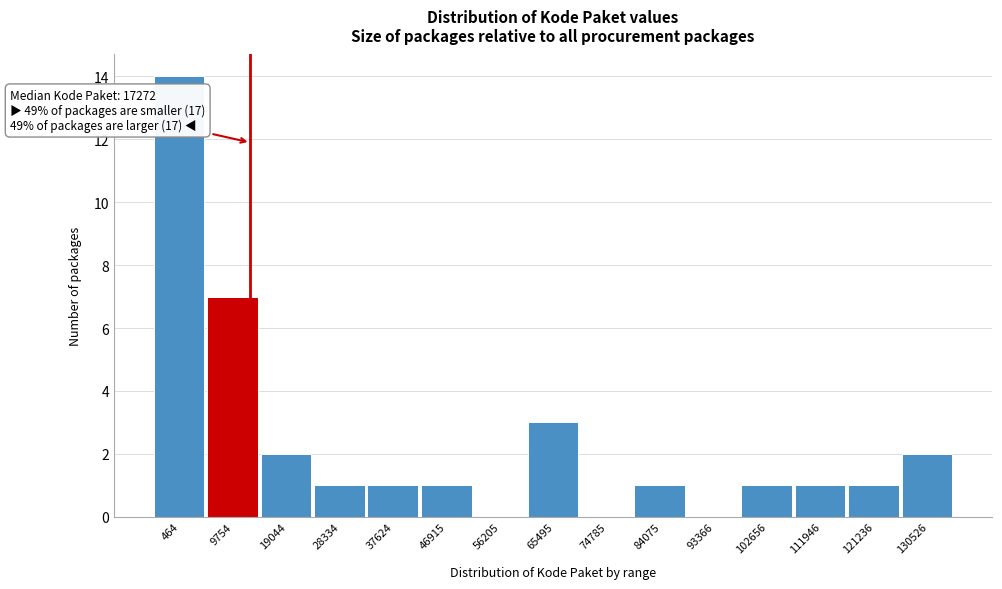

What is the sum of all values?

35